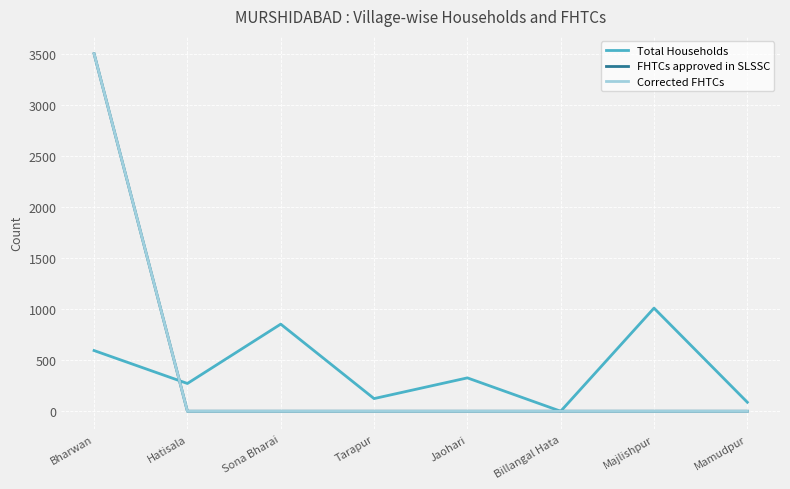

Does the chart display data point markers on the line(s)?

No